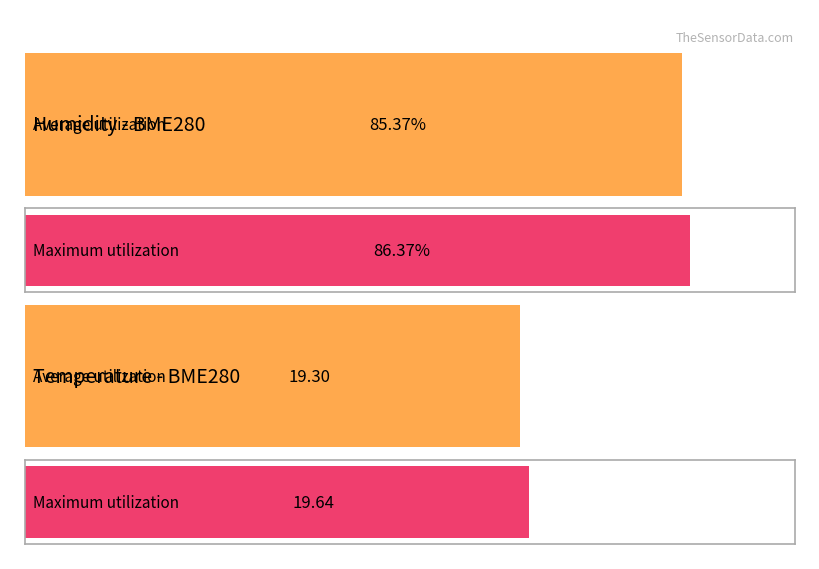

How many bars are there in each group?

2